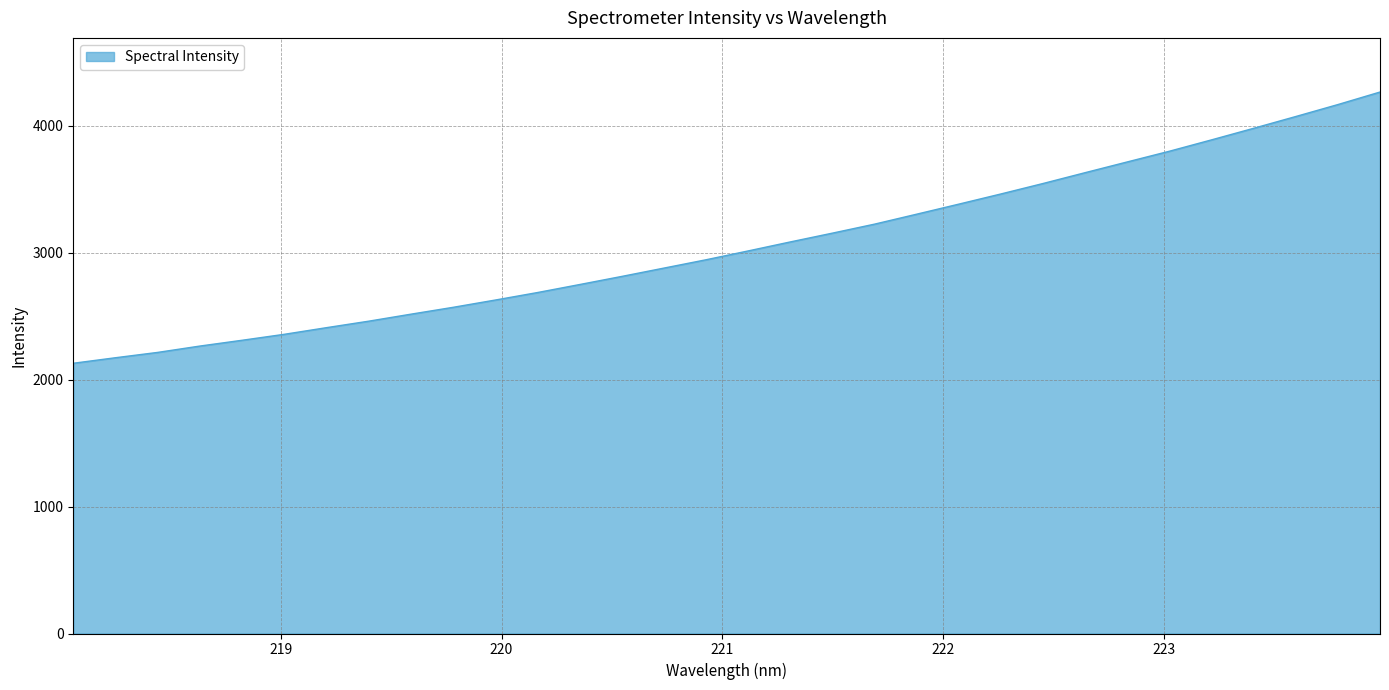

What is the difference between the maximum and minimum values?

2136.0